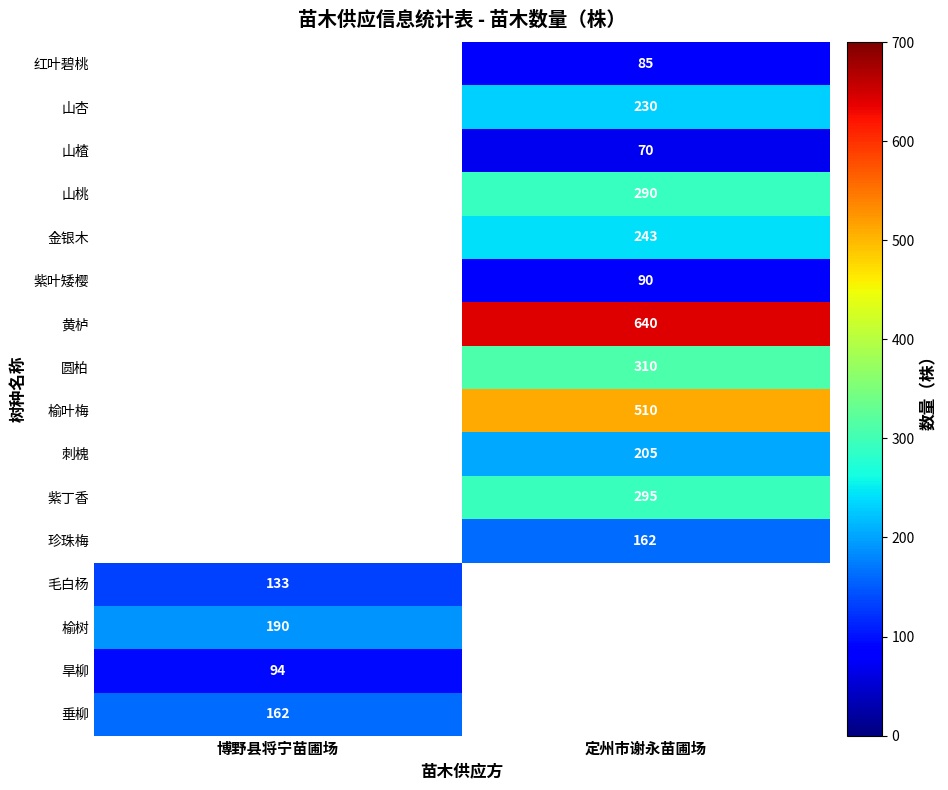

True or false: 圆柏 has a value of 310 at 定州市谢永苗圃场.

True